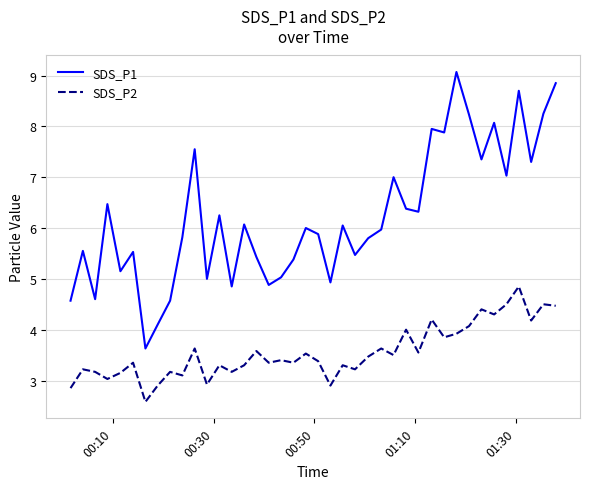

In SDS_P1, how many points are higher than both neighbors (excluding endpoints)?

13